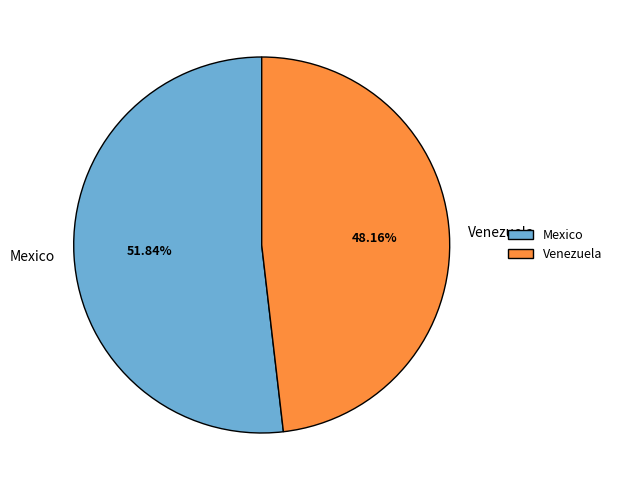

Is the sum of Mexico and Venezuela greater than half?

Yes